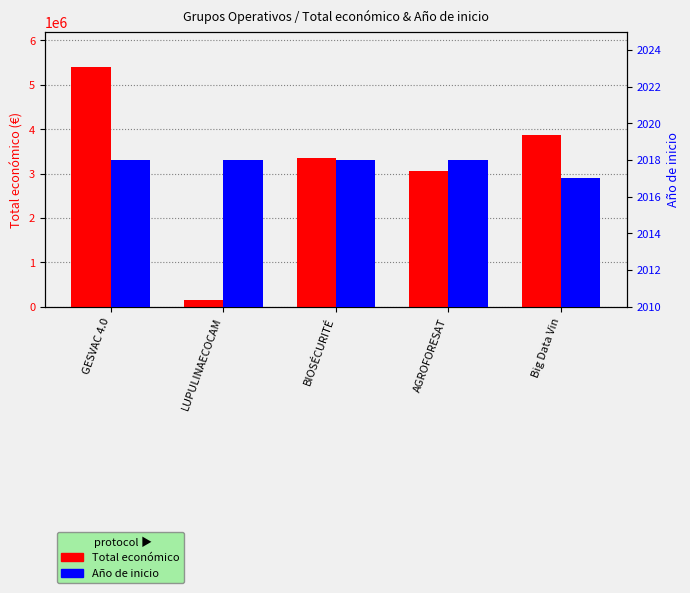

At which label is Total económico closest to 2775824?

AGROFORESAT